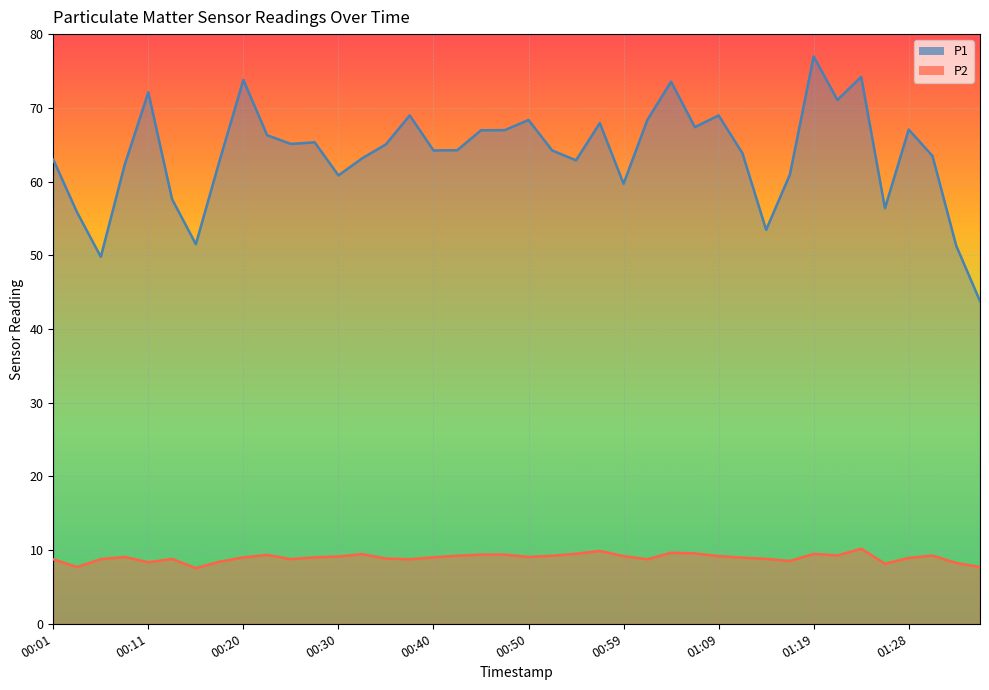

What is the spread (max minus min) of values at 01:28?

58.1